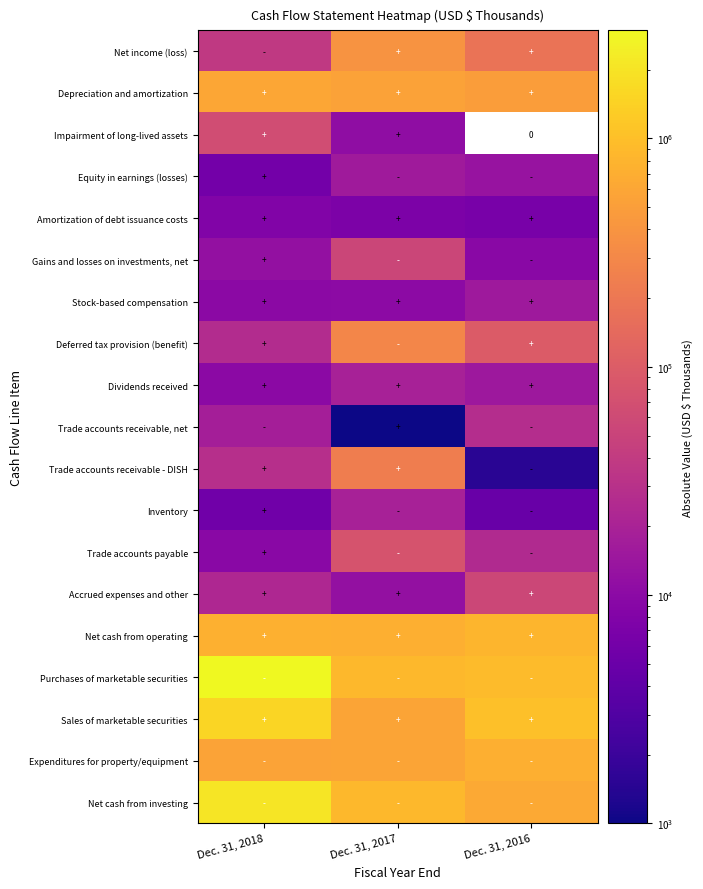

What is the approximate value of Gains and losses on investments, net at Dec. 31, 2017?

53453.0